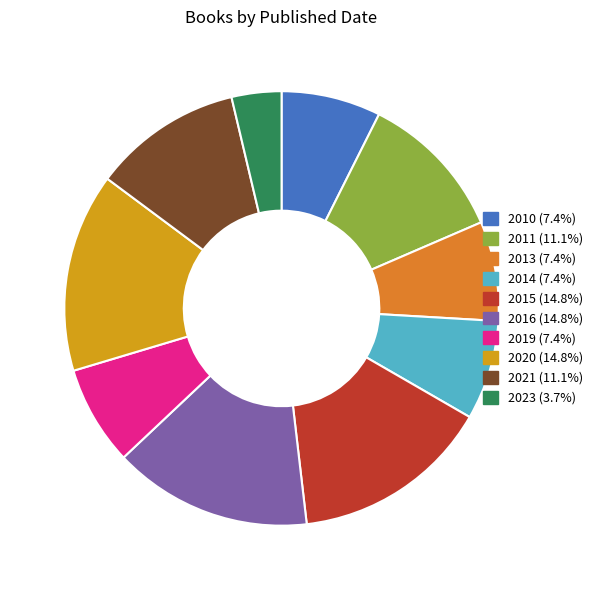

Count the number of slices in the pie.

10